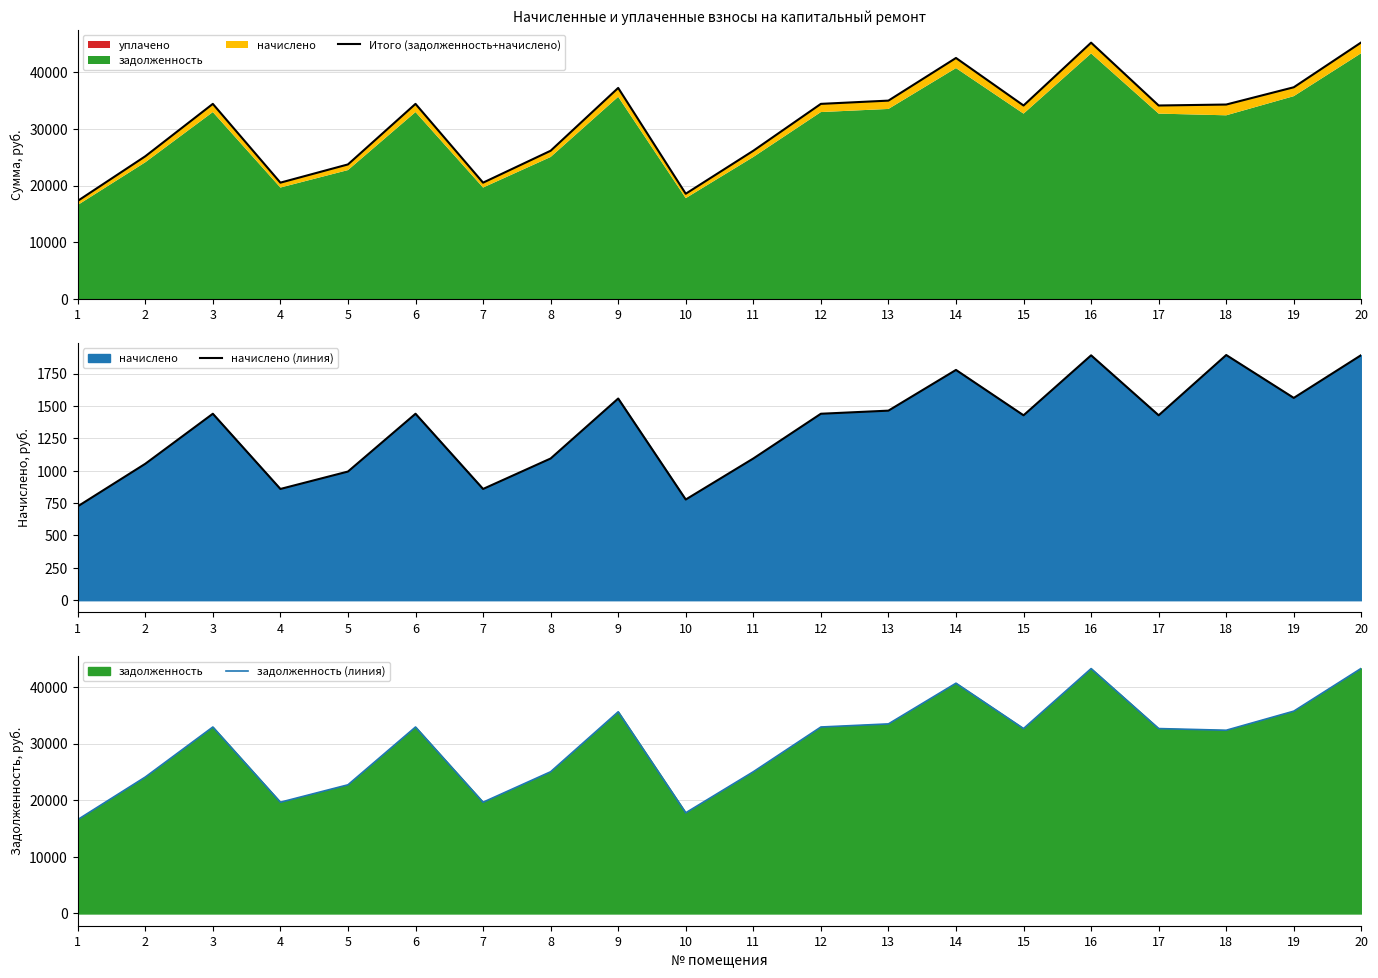

How many data points in задолженность (линия) are less than 32658?

9